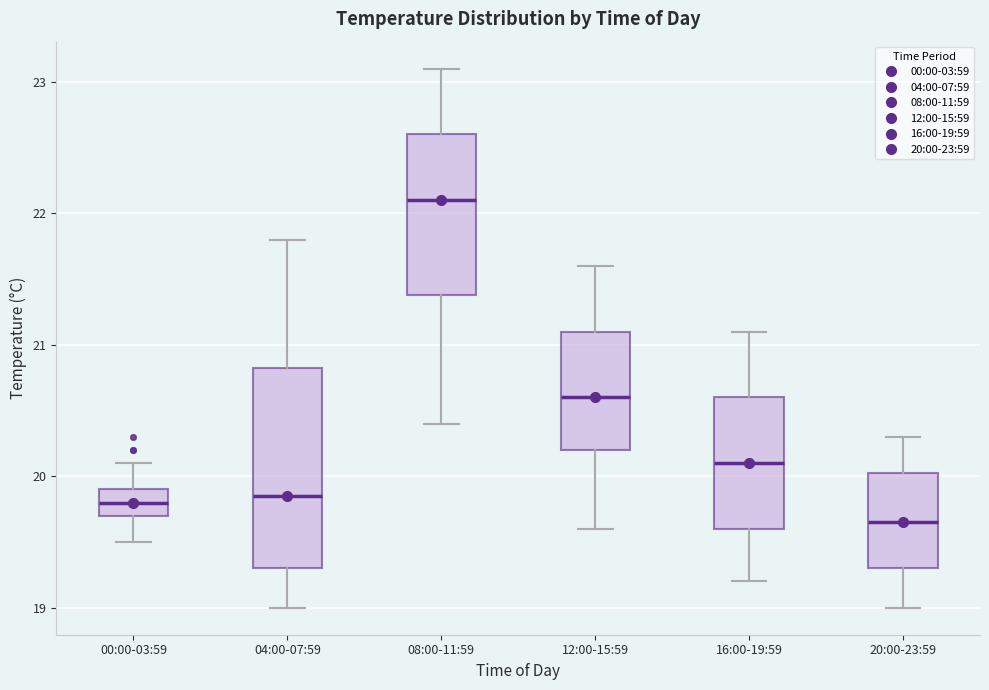

Where does the upper whisker of the box for 20:00-23:59 end on the y-axis? The values are not printed on the chart, so give them approximately, as read against the axis.

20.3